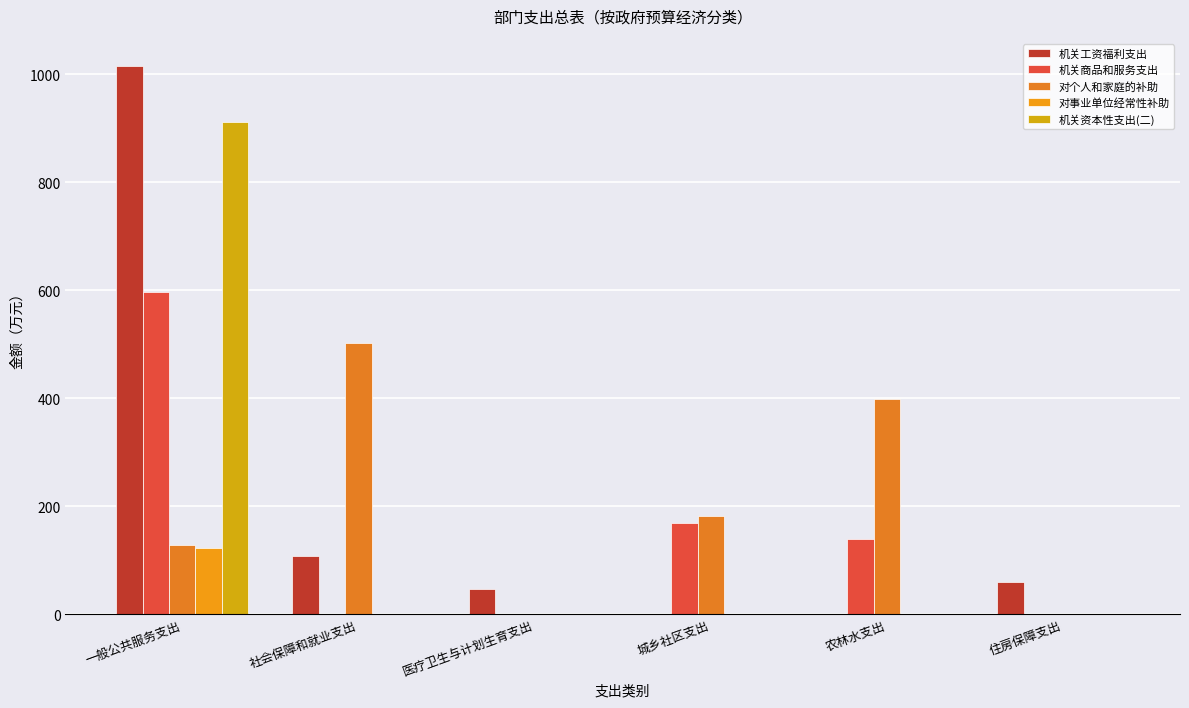

Reading left to right, transcribe all the data shown in this chart.

机关工资福利支出: 1015.0	107.2	46.4	0.0	0.0	60.3
机关商品和服务支出: 597.8	0.0	0.0	170.0	140.0	0.0
对个人和家庭的补助: 128.3	502.4	0.0	182.0	398.0	0.0
对事业单位经常性补助: 122.4	0.0	0.0	0.0	0.0	0.0
机关资本性支出(二): 911.5	0.0	0.0	0.0	0.0	0.0